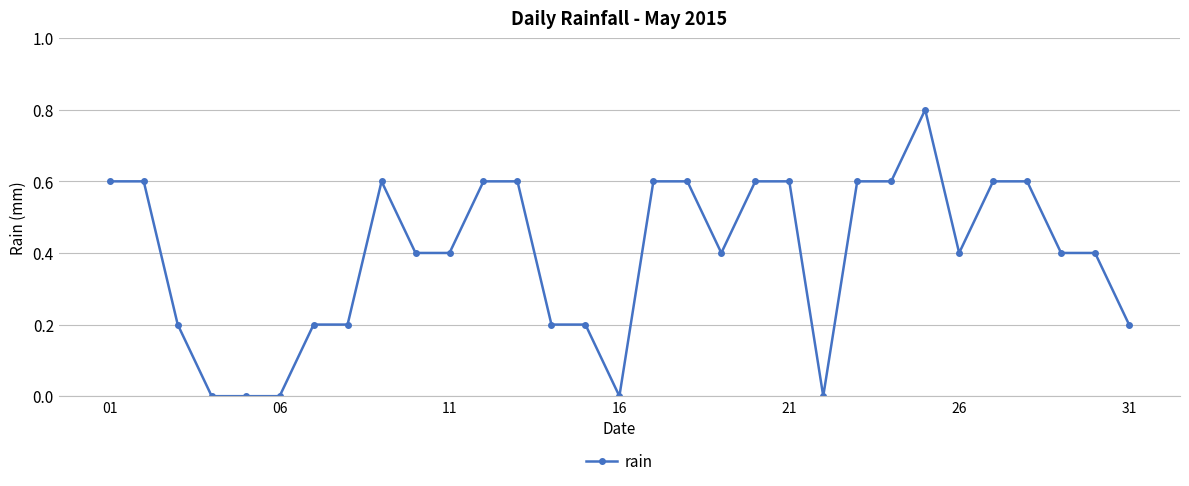

What is the difference between the second highest and second lowest values?

0.6